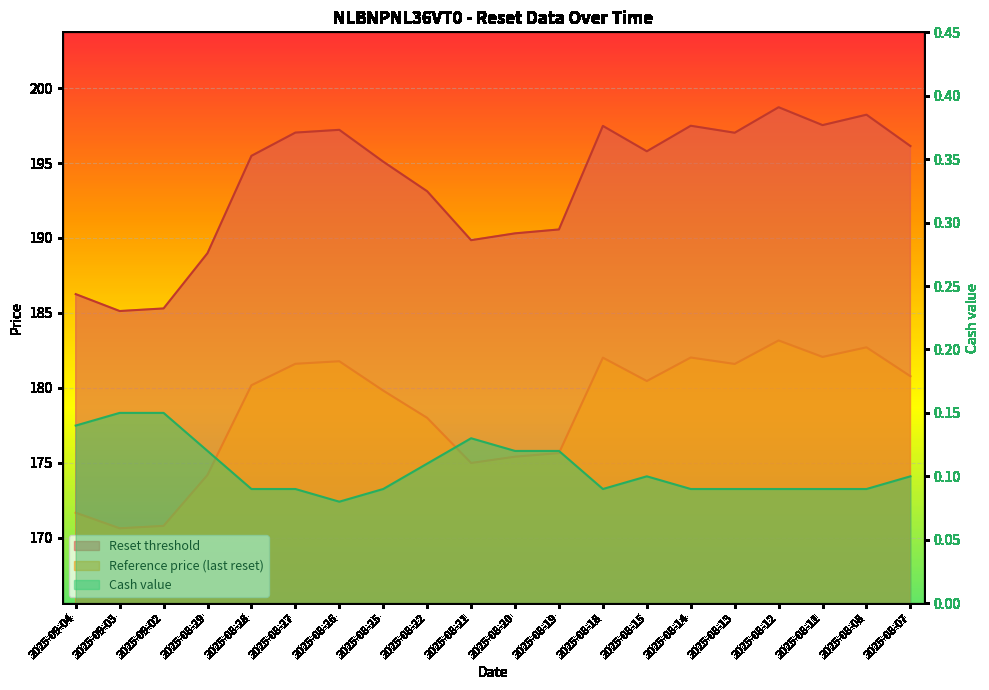

Which series has the largest total across all categories?

Reset threshold